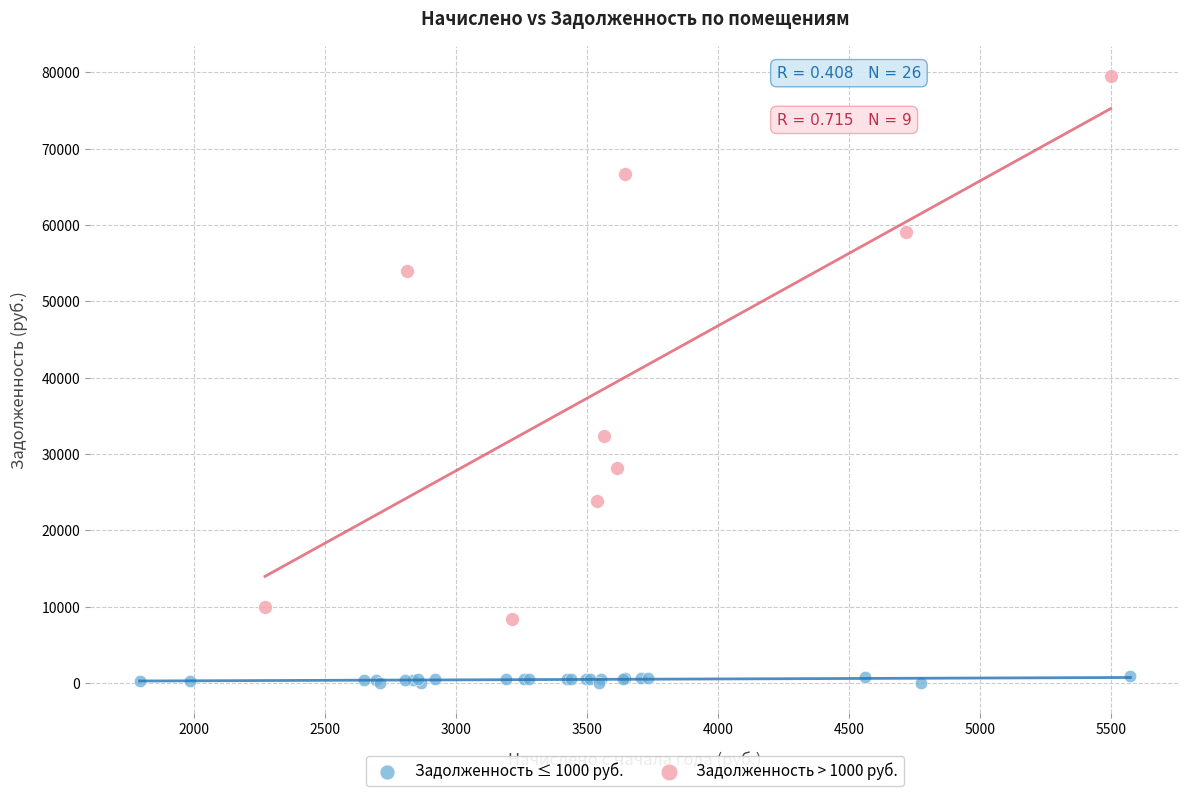

Which series contains the highest Y value?

Задолженность > 1000 руб.